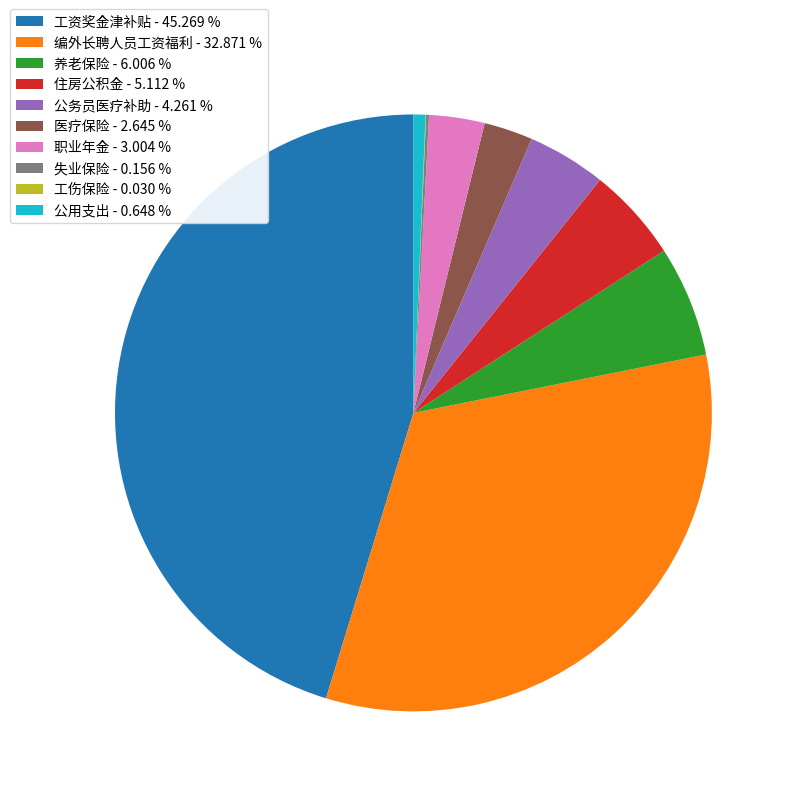

Is the sum of 职业年金 - 3.004 % and 公用支出 - 0.648 % greater than half?

No